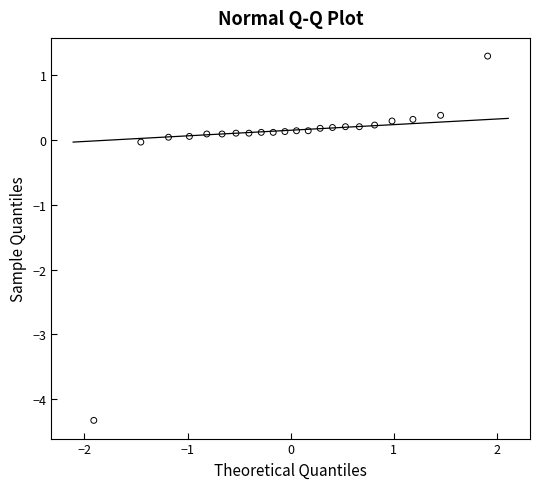

What is the range of X values (max minus min)?

3.8